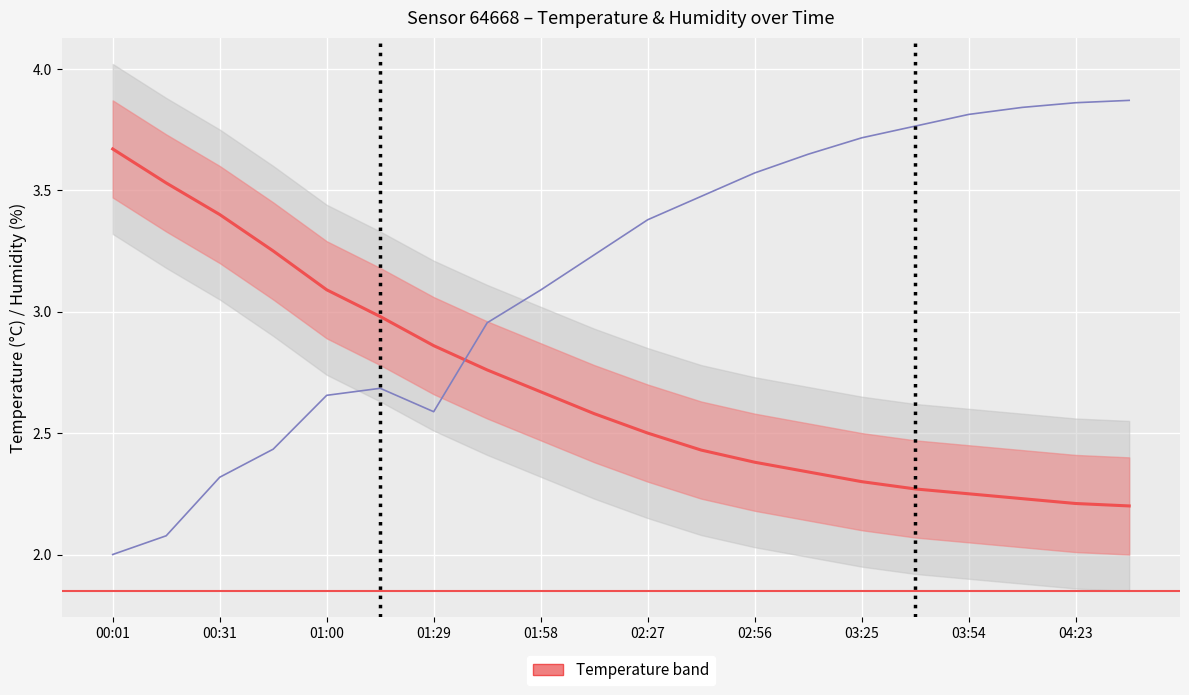

What position from the left is 03:54?

17